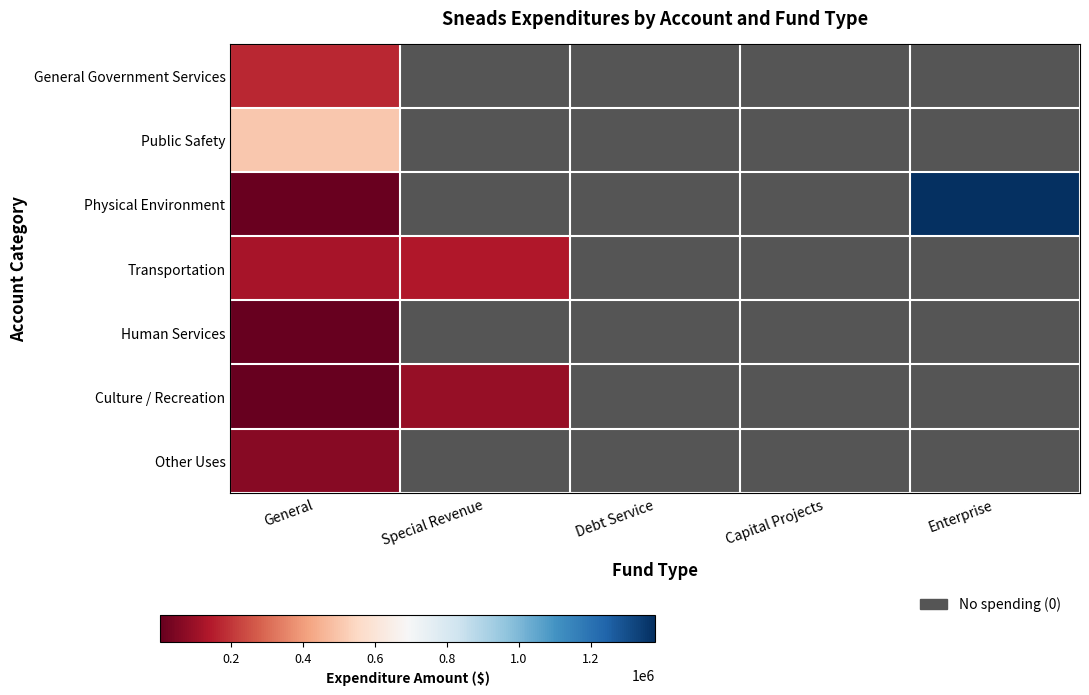

Rank the series at Capital Projects from lowest to highest value.

General Government Services, Public Safety, Physical Environment, Transportation, Human Services, Culture / Recreation, Other Uses